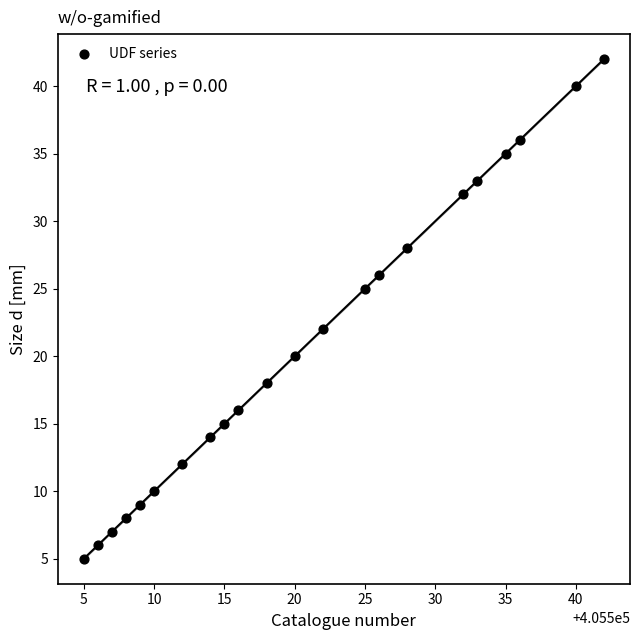

What Y value in the scatter plot is closest to 23?

22